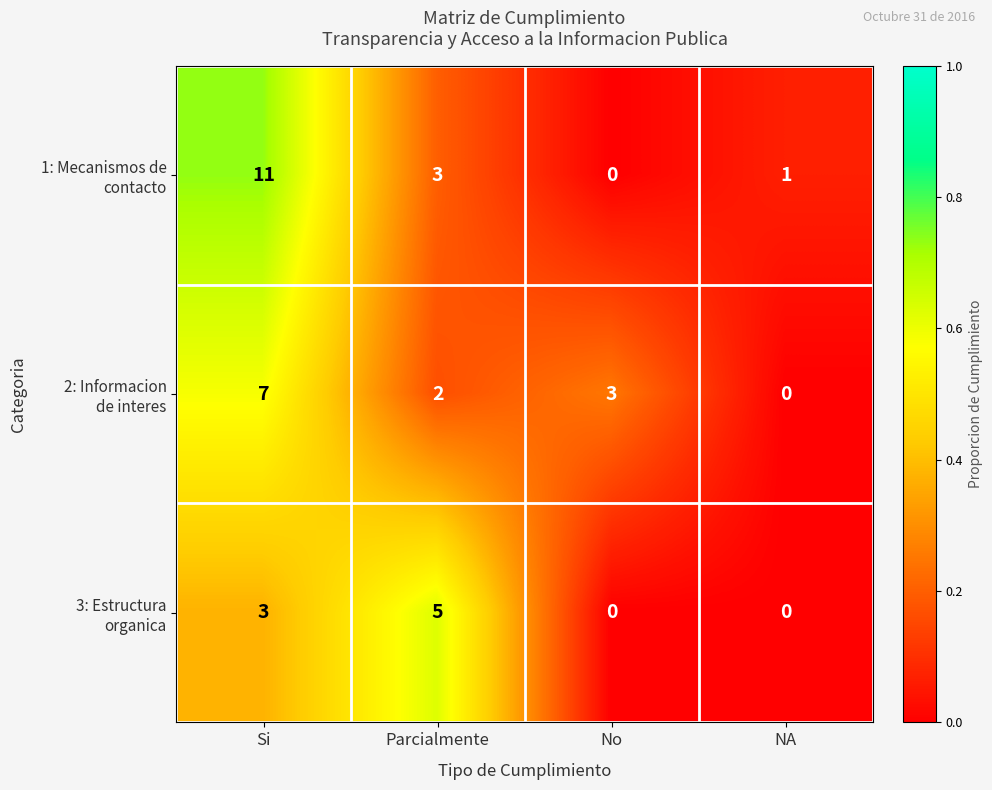

What is the total value across all series at Si?

21